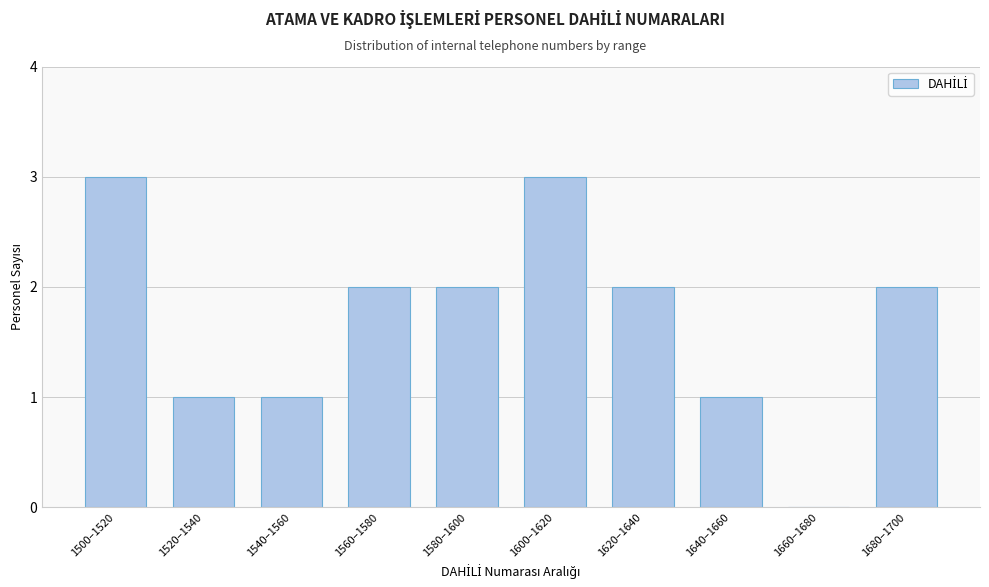

Reading left to right, what are all the values shown in this chart?

1500–1520=3	1520–1540=1	1540–1560=1	1560–1580=2	1580–1600=2	1600–1620=3	1620–1640=2	1640–1660=1	1660–1680=0	1680–1700=2